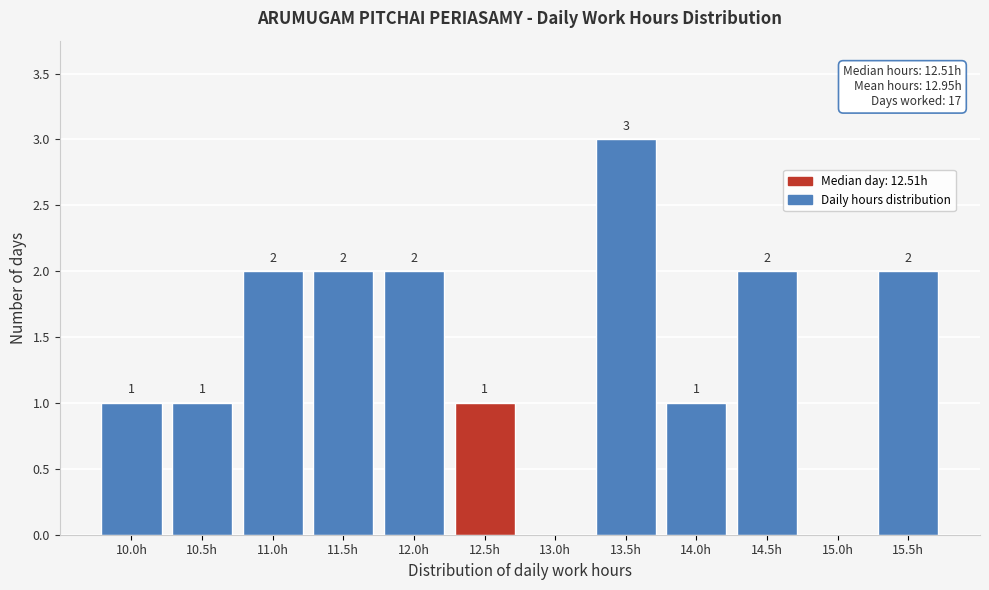

Reading left to right, what are all the values shown in this chart?

10.0h=1	10.5h=1	11.0h=2	11.5h=2	12.0h=2	12.5h=1	13.0h=0	13.5h=3	14.0h=1	14.5h=2	15.0h=0	15.5h=2